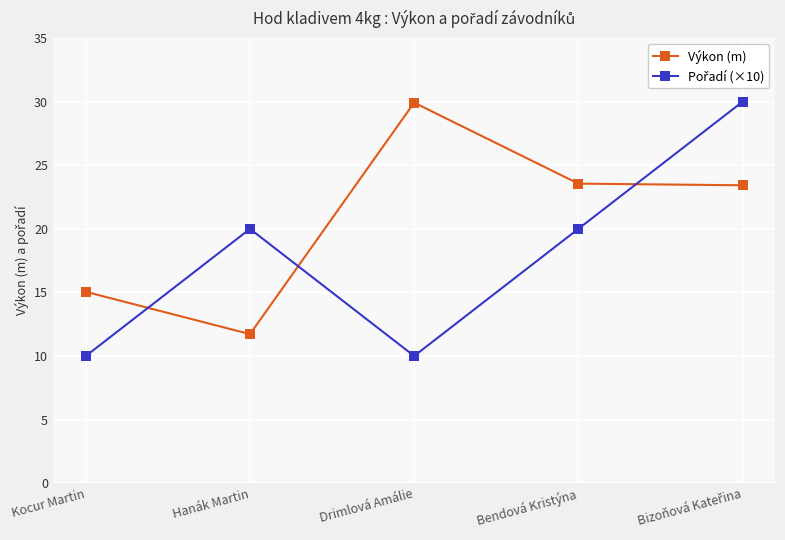

Is this an area chart (filled region under the line)?

No